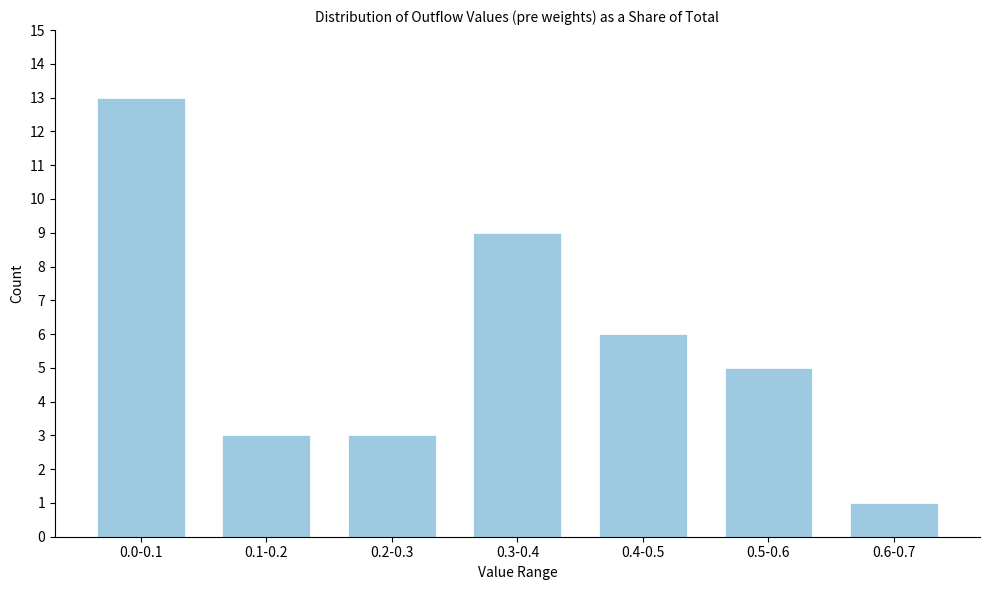

Reading left to right, transcribe all the data shown in this chart.

13	3	3	9	6	5	1